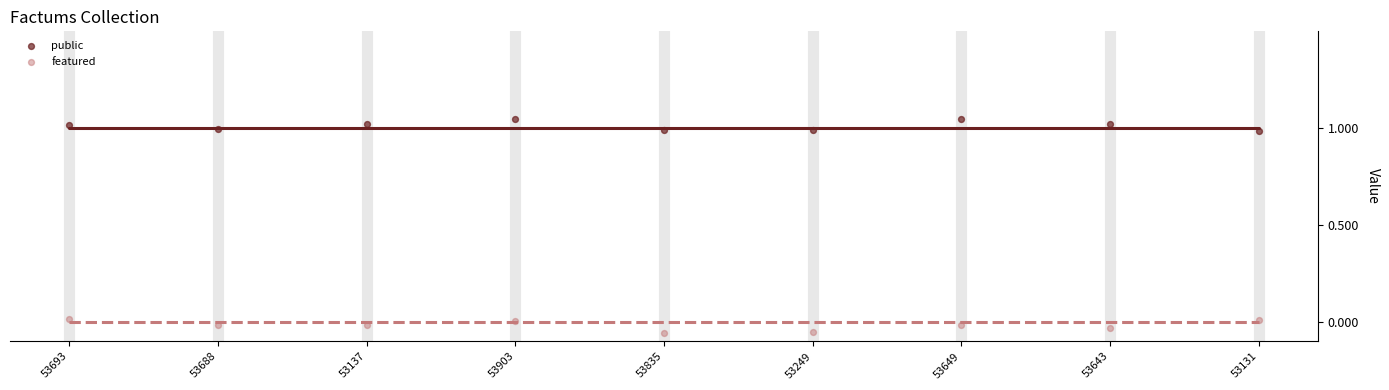

Which series reaches the minimum Y coordinate?

featured